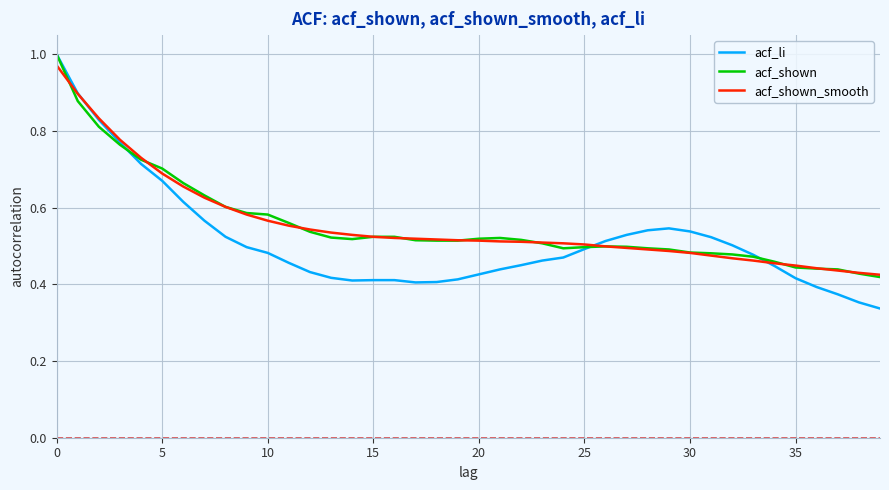

Which series has the widest spread of values?

acf_li